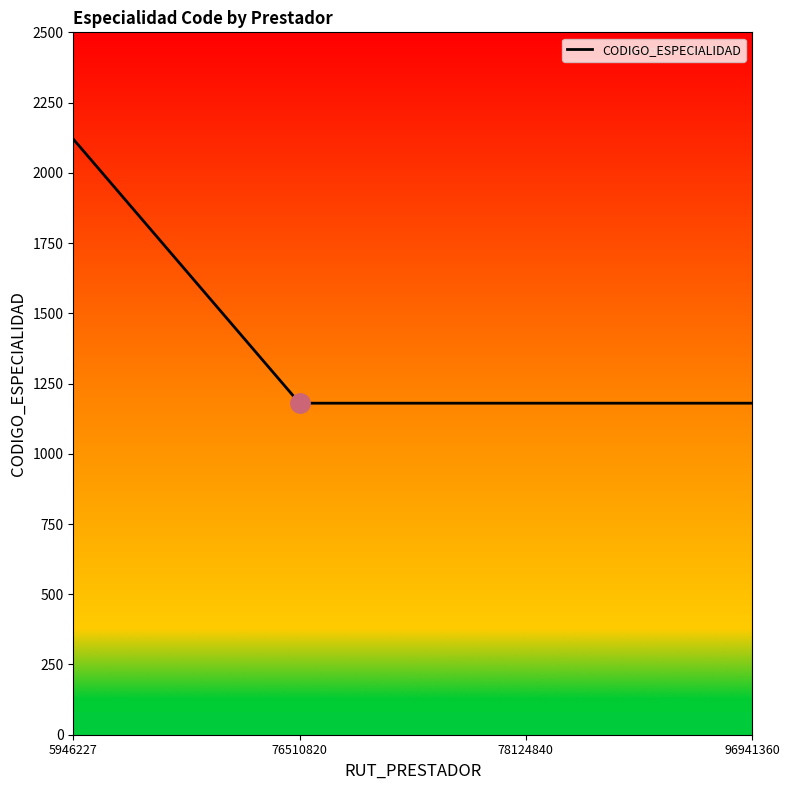

Which has a higher value, 5946227 or 96941360?

5946227